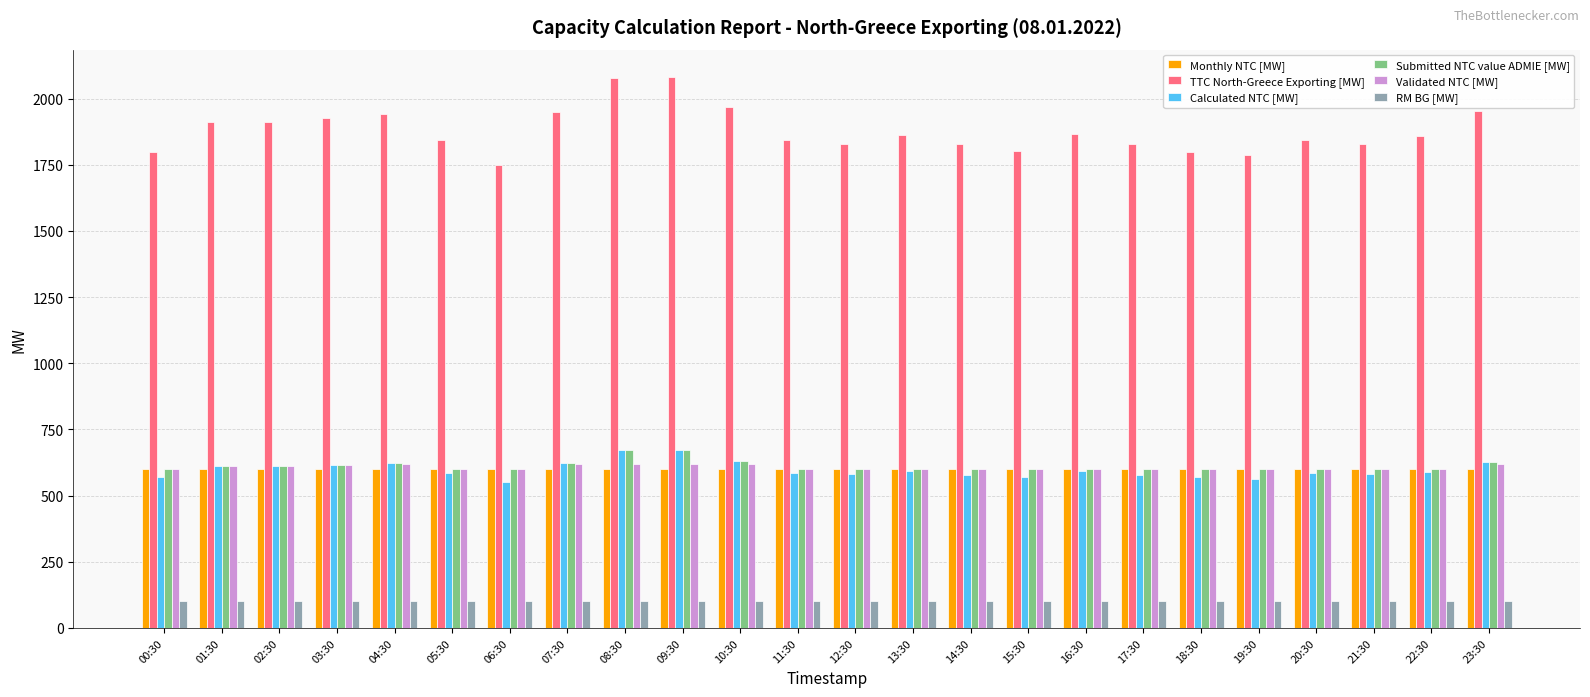

What is the maximum value for Validated NTC [MW]?

618